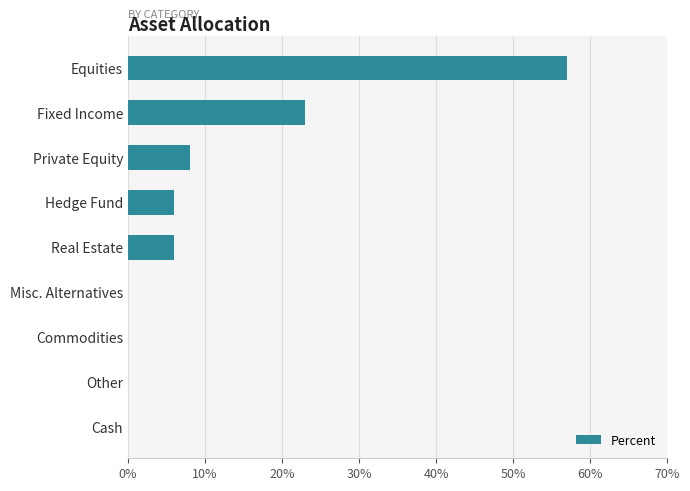

What is the greatest value displayed?

57